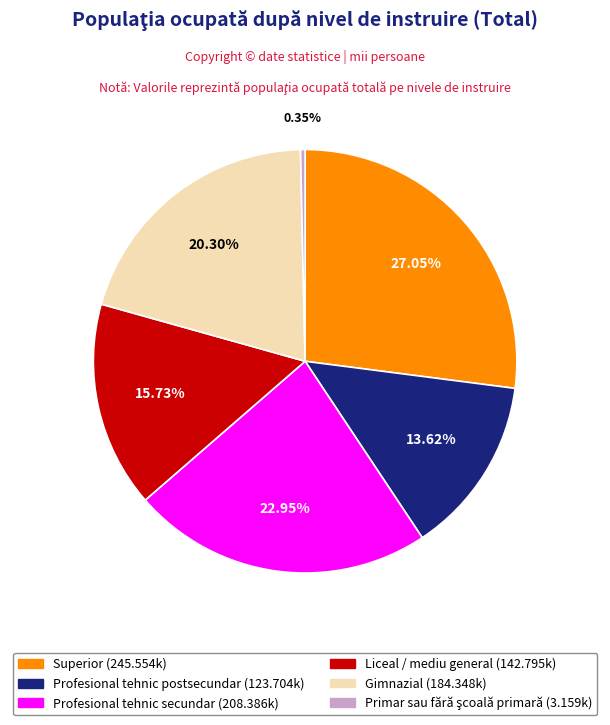

To the nearest percent, what is the difference between the Profesional tehnic postsecundar and Liceal / mediu general slice percentages?

2%